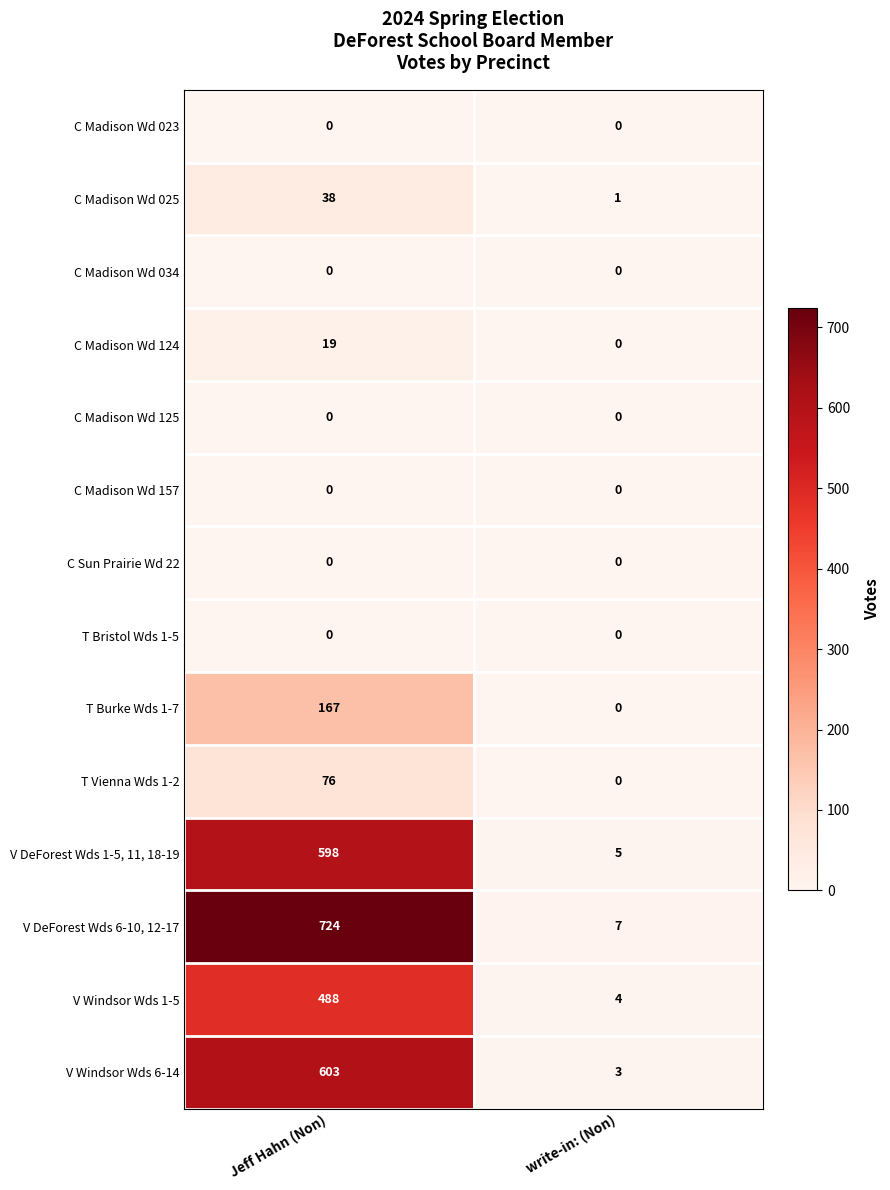

What is the total value across all series at write-in: (Non)?

20